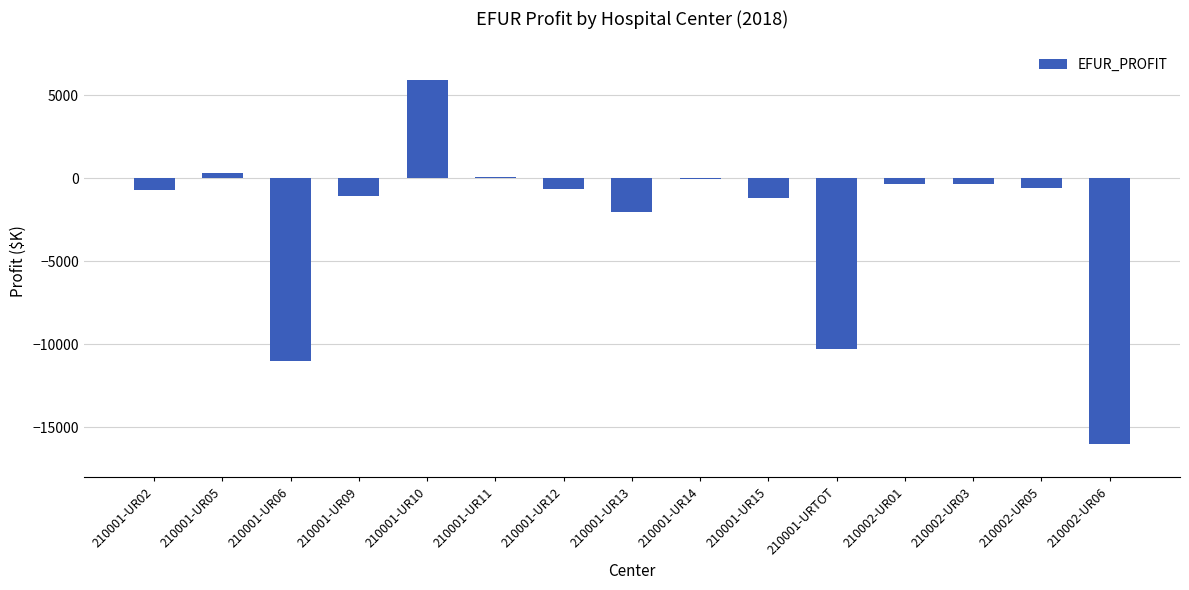

What is the sum of all values?

-37891.9